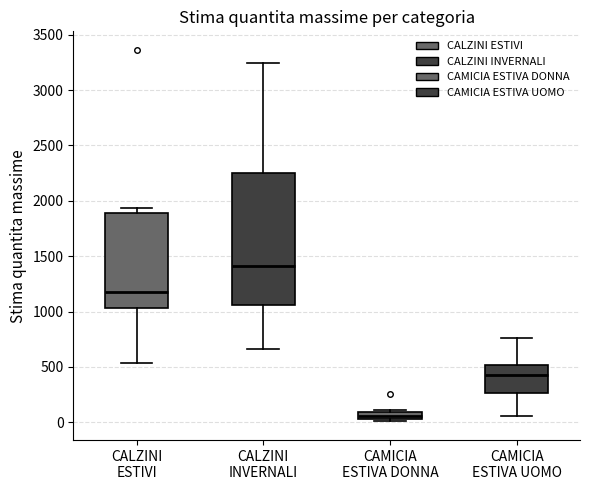

Comparing the boxes themselves (not the whiskers), which one is the tallest?

CALZINI INVERNALI